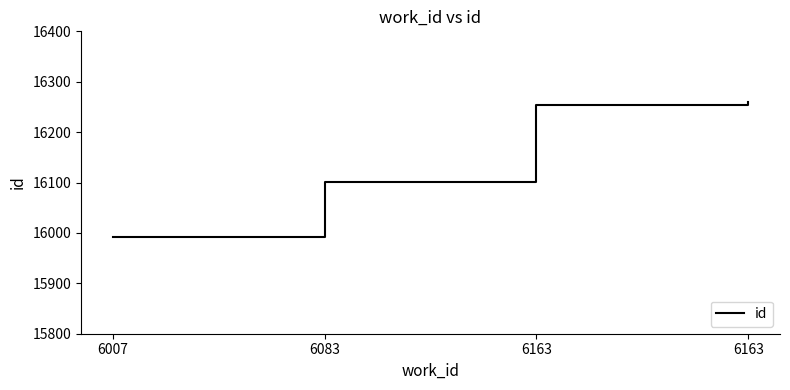

Count the number of data series in this chart.

1